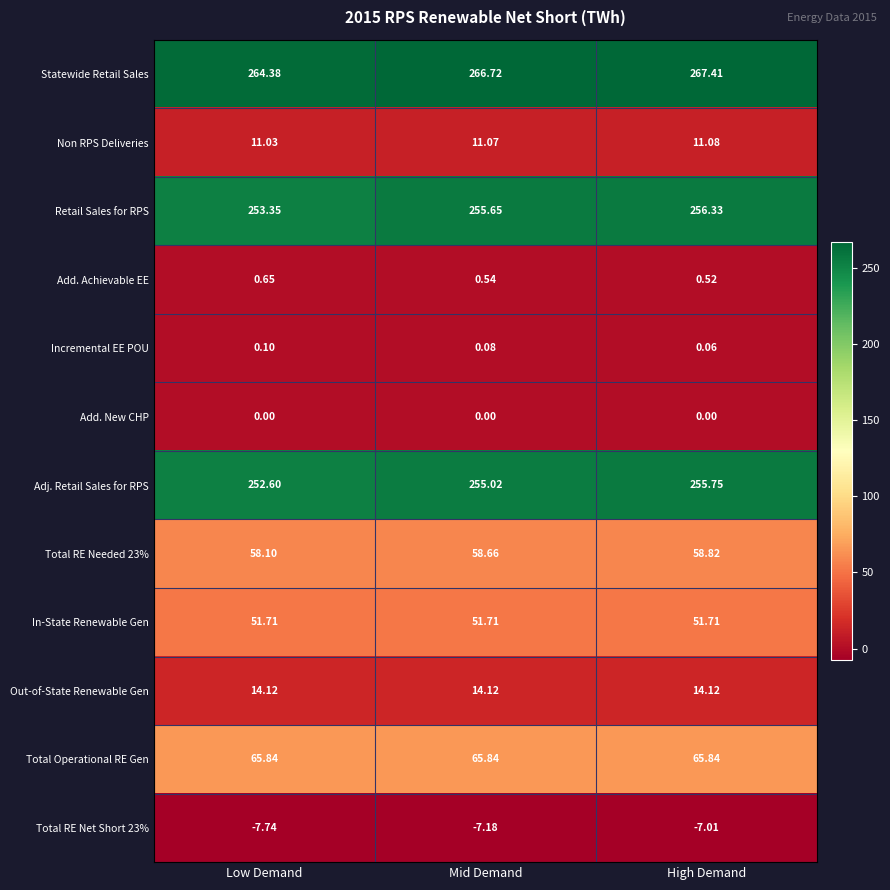

Rank the categories by Incremental EE POU value from highest to lowest.

Low Demand, Mid Demand, High Demand